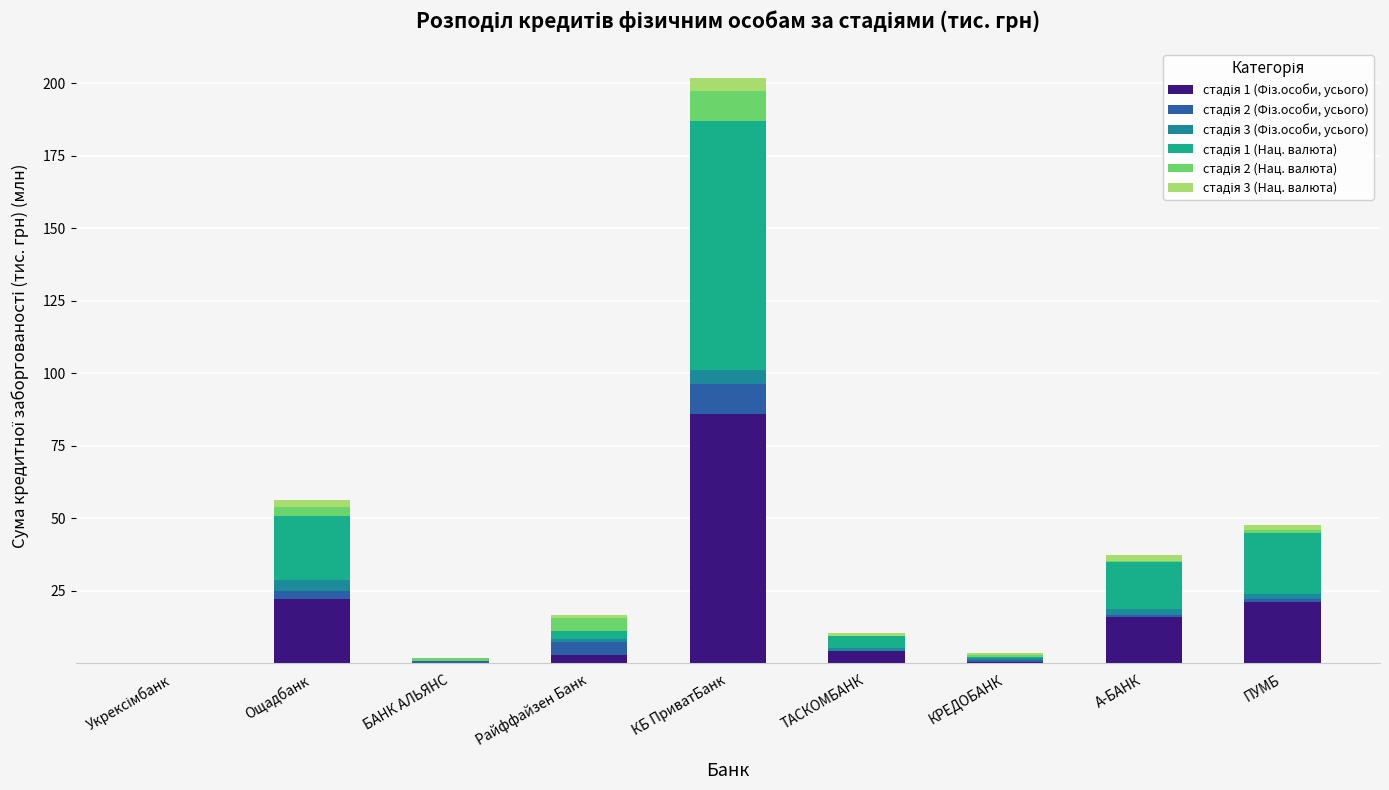

Count the number of categories in the chart.

9